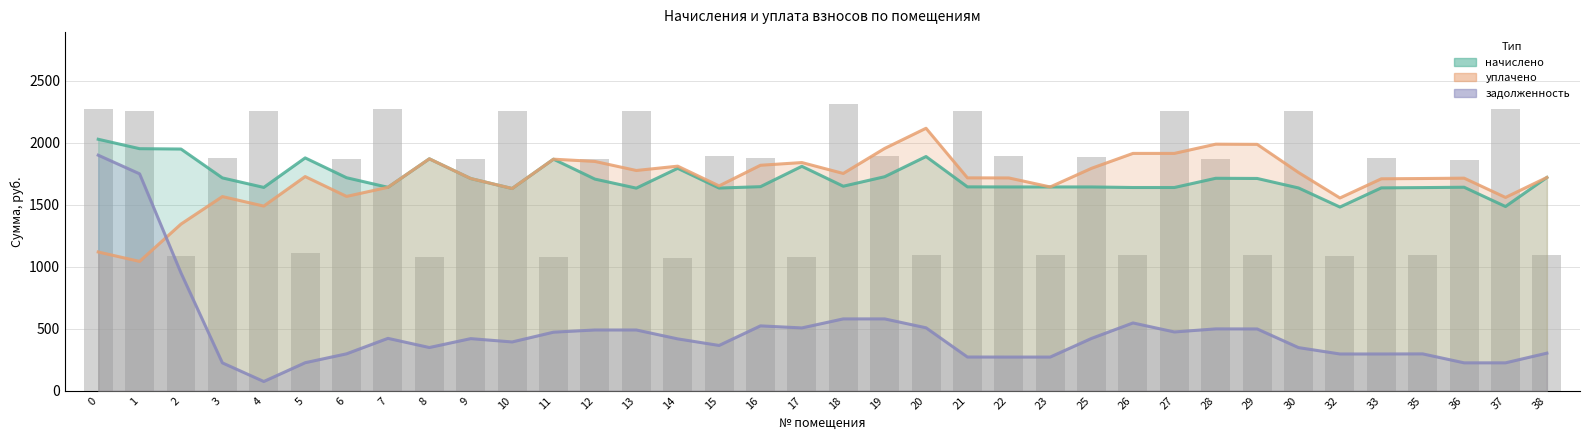

Is it true that уплачено equals 2722.3 at 7?

False